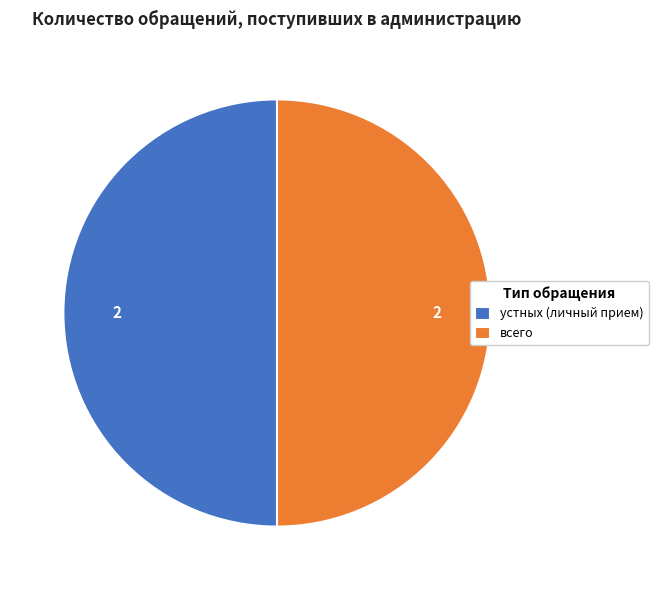

Is it true that устных (личный прием) is 50% of the pie?

True